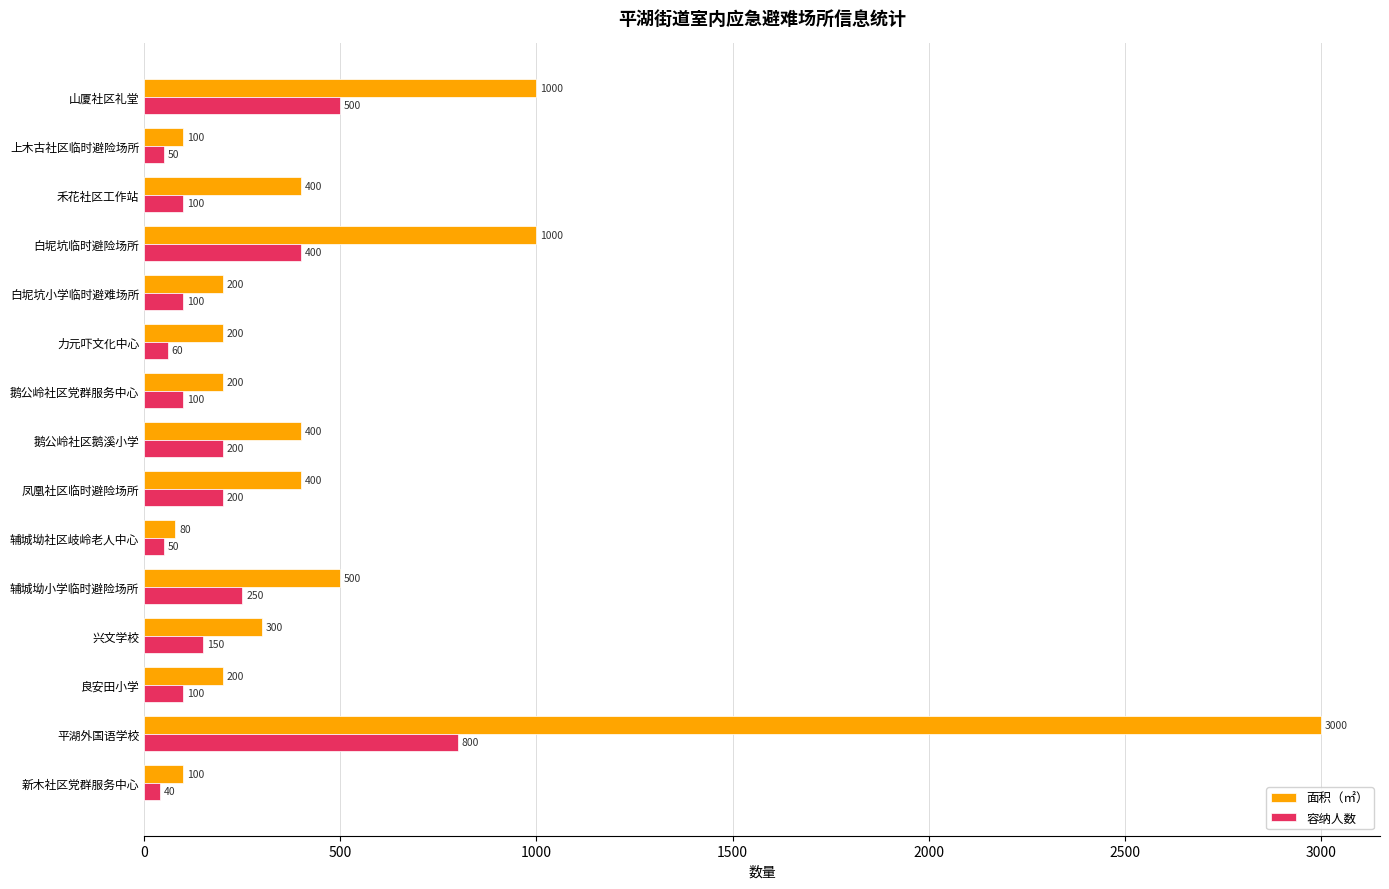

Which category has the highest value across all series?

平湖外国语学校